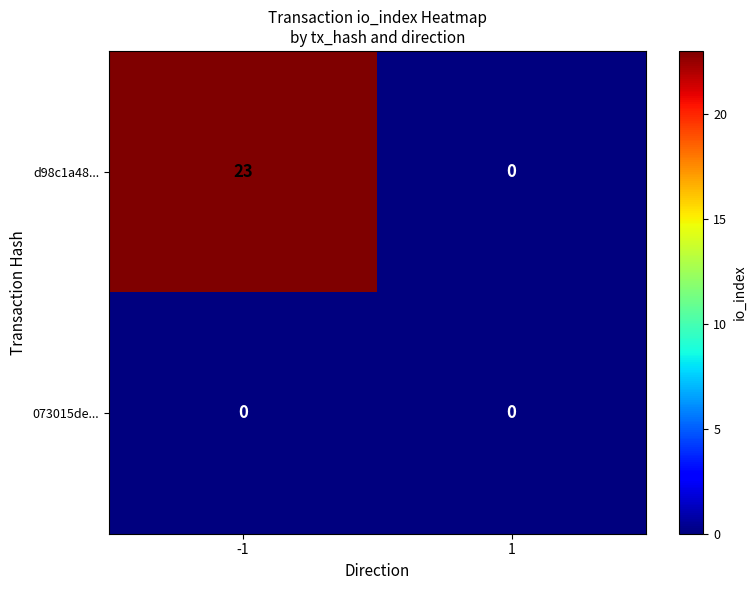

List the series in order of their overall mean, lowest first.

073015de..., d98c1a48...